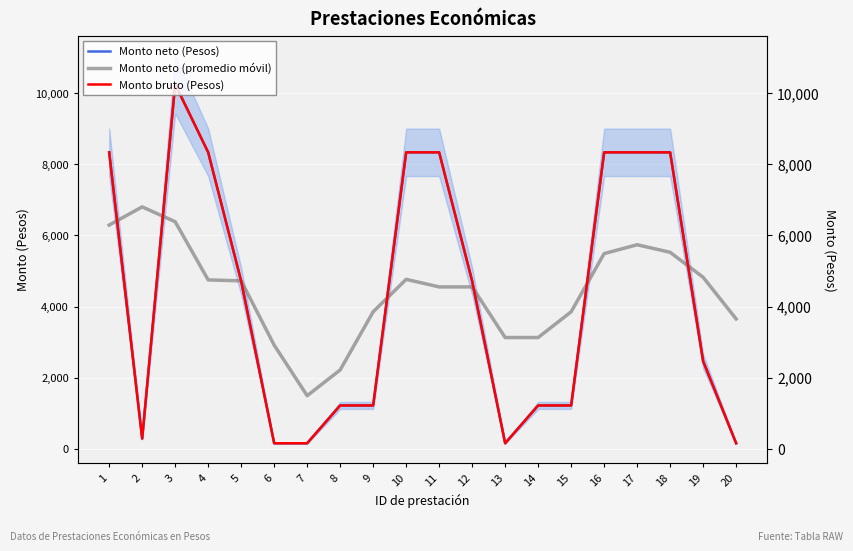

At which category does the chart reach its minimum across all series?

6